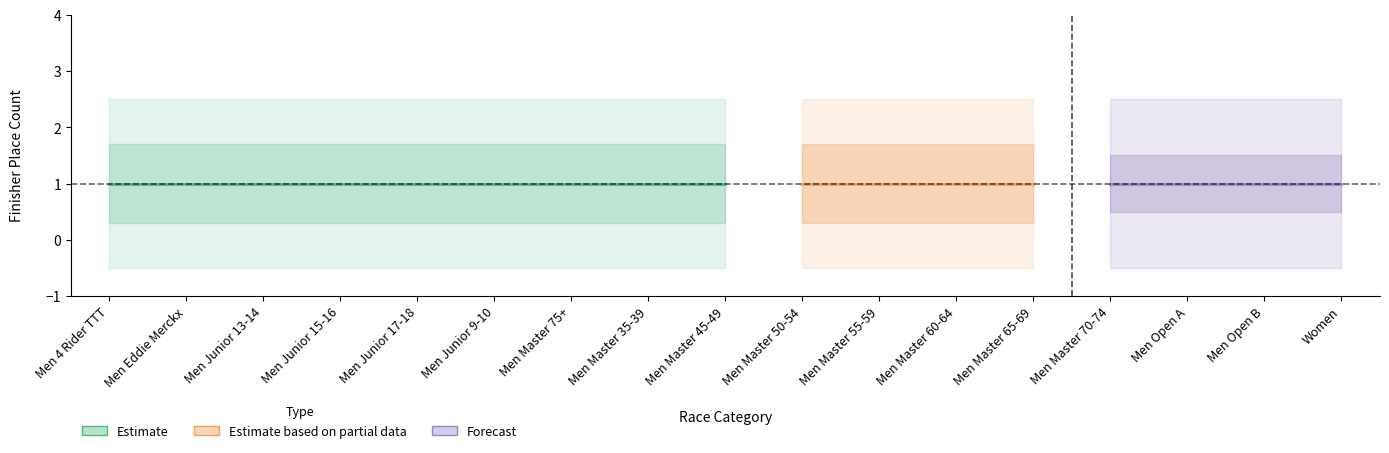

True or false: Place 1 has a value of 1 at 4.

False